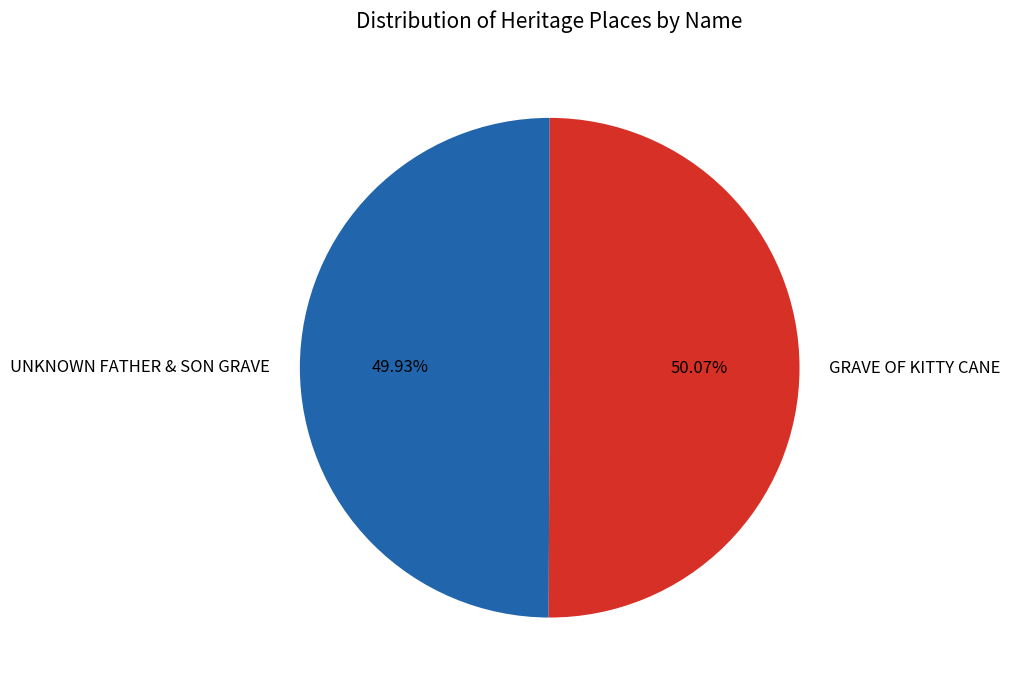

What percentage is NOT represented by GRAVE OF KITTY CANE?

49.9%